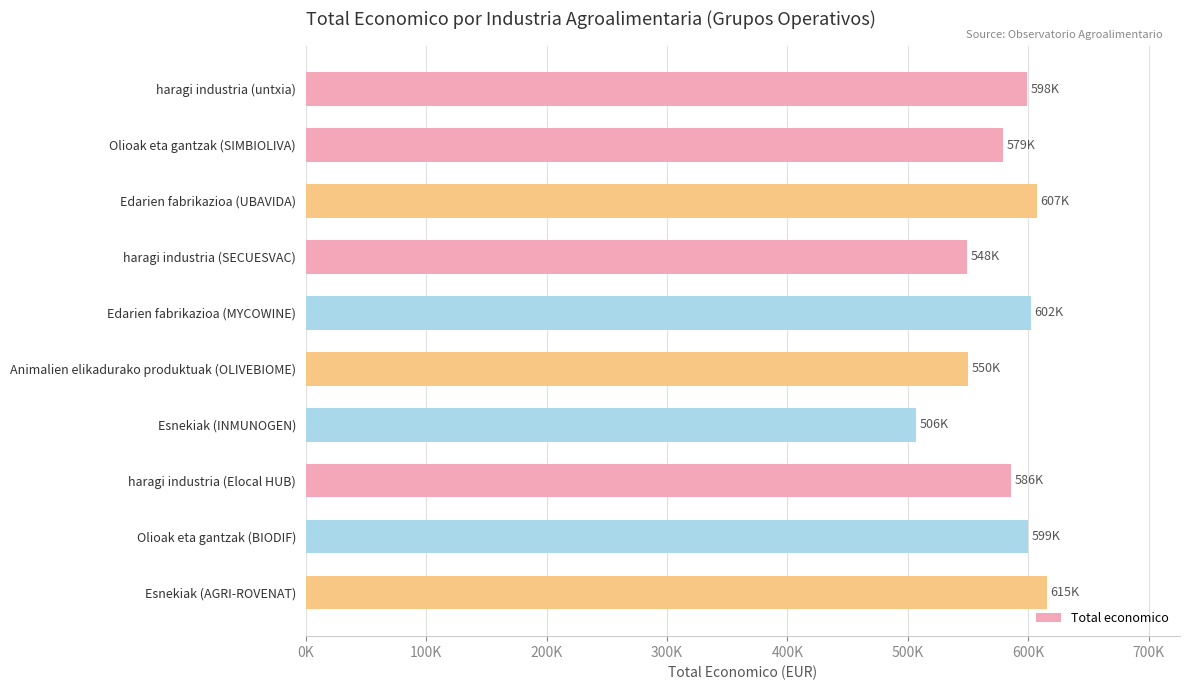

Are the bars horizontal?

Yes